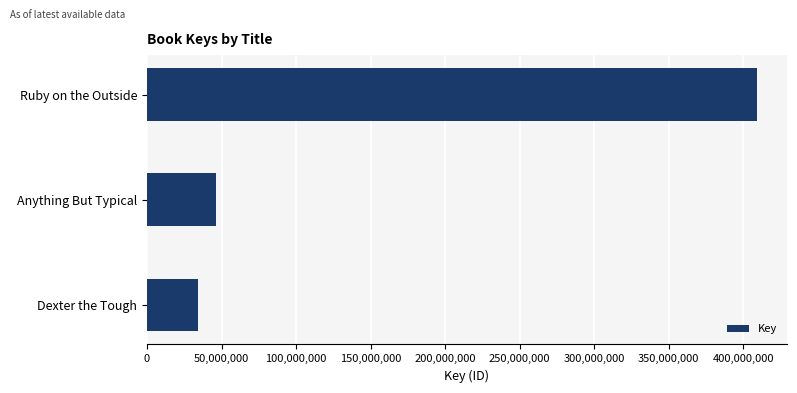

How many distinct data groups are displayed?

1